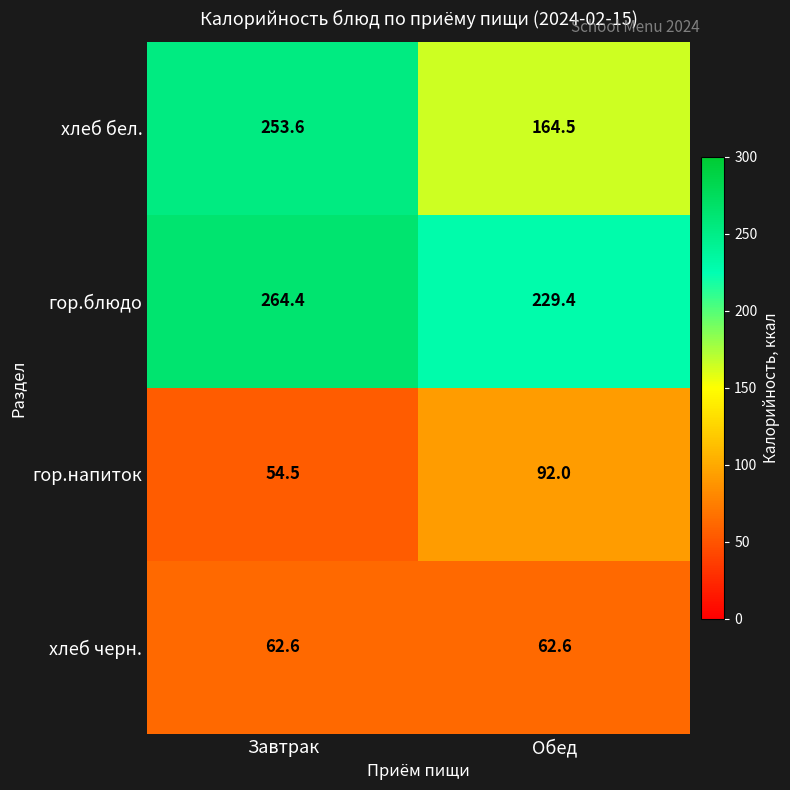

What is the difference between the maximum and minimum values in the хлеб бел. series?

89.1